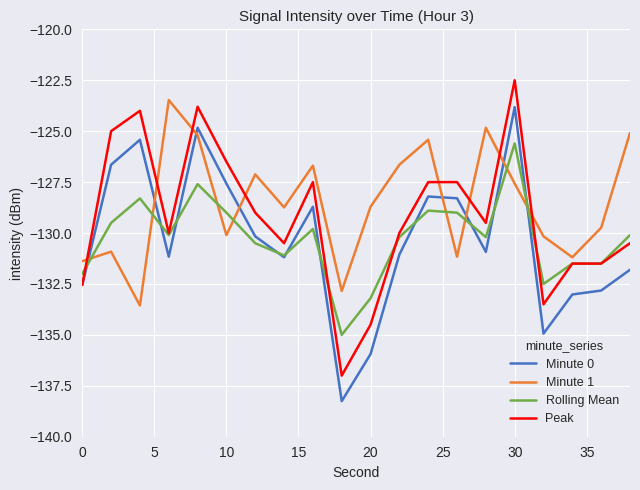

What are all the series names shown in the legend?

Minute 0, Minute 1, Rolling Mean, Peak